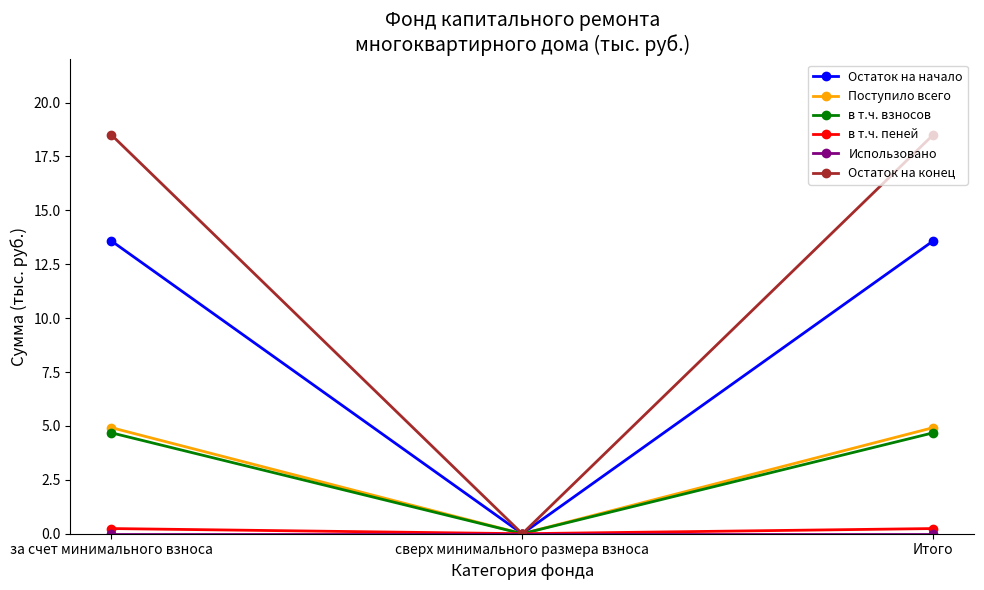

What is the difference between the highest and lowest values at Итого?

18.5